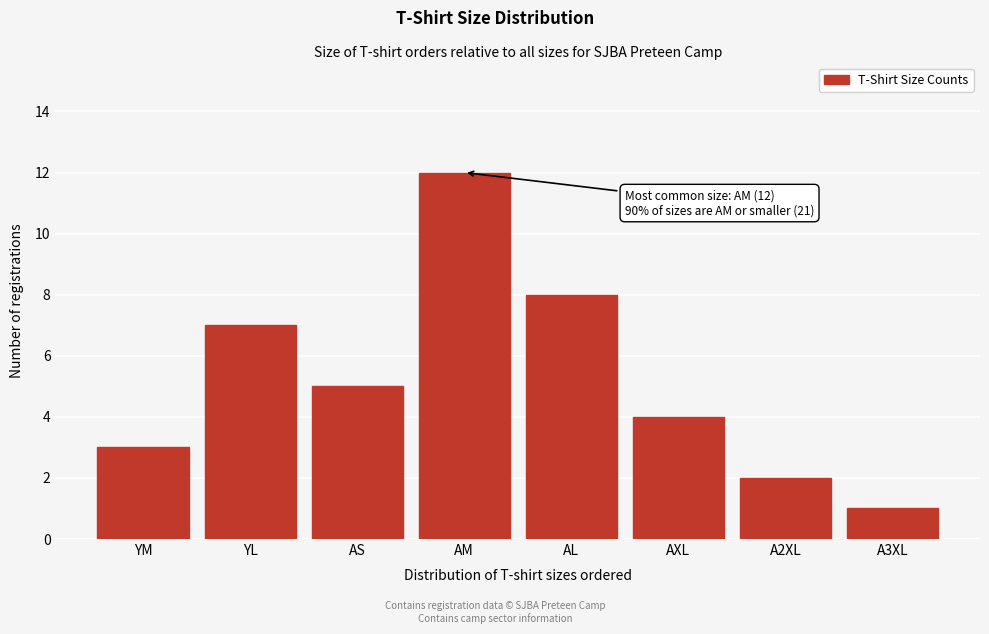

Reading left to right, transcribe all the data shown in this chart.

3	7	5	12	8	4	2	1